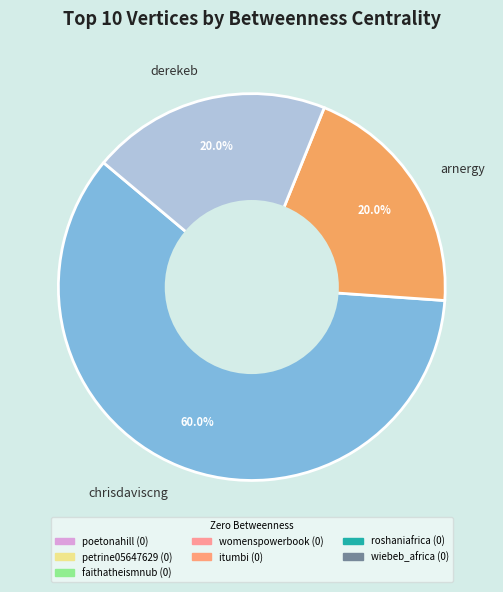

Which slice is the largest?

chrisdaviscng